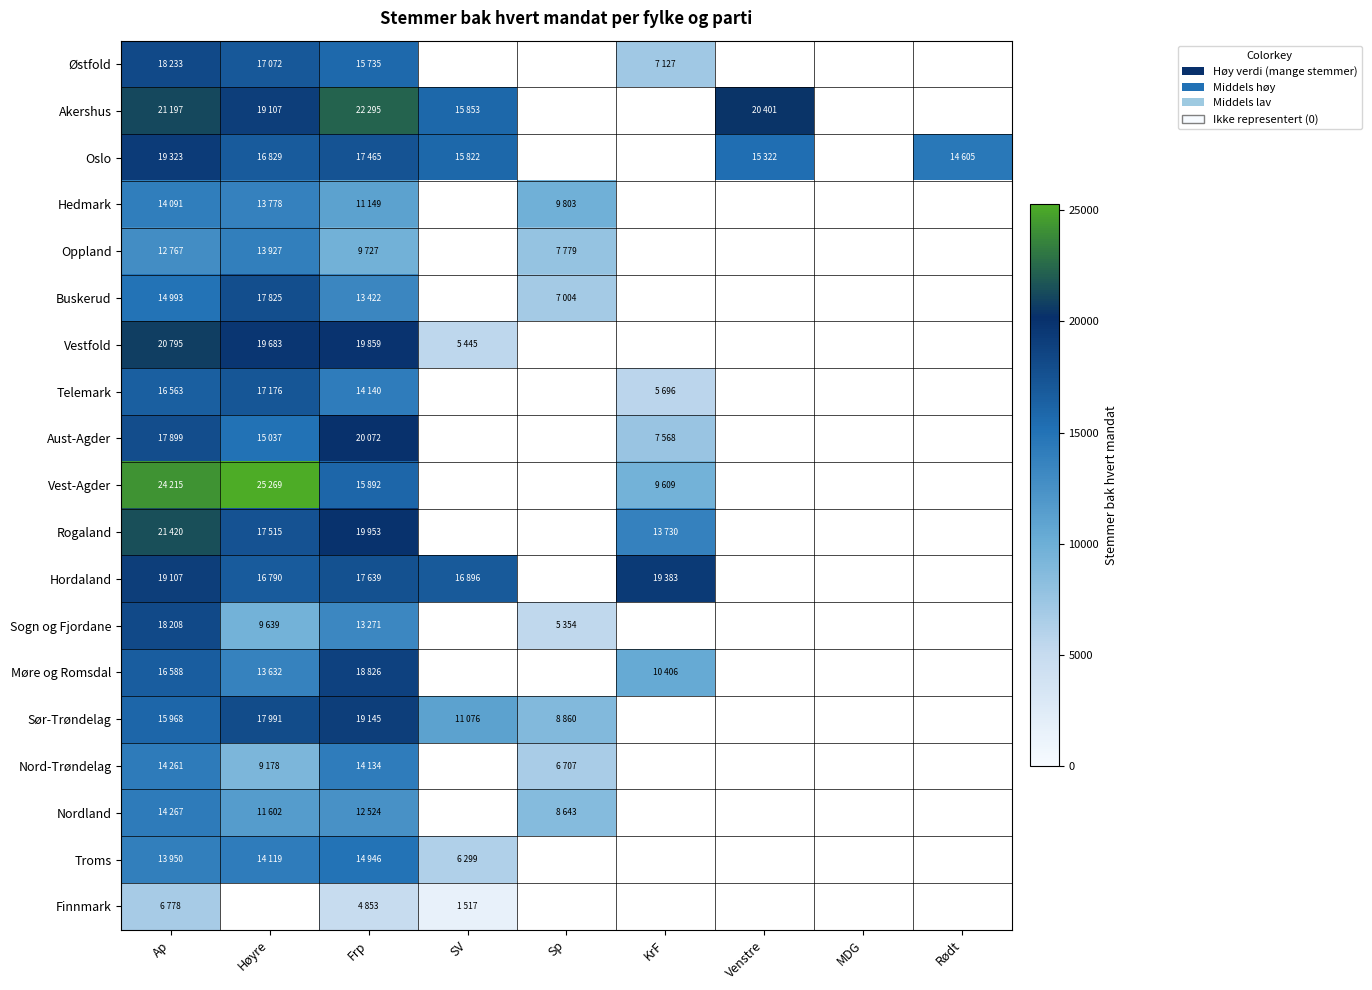

Which category has the lowest value in the Nordland series?

Sp